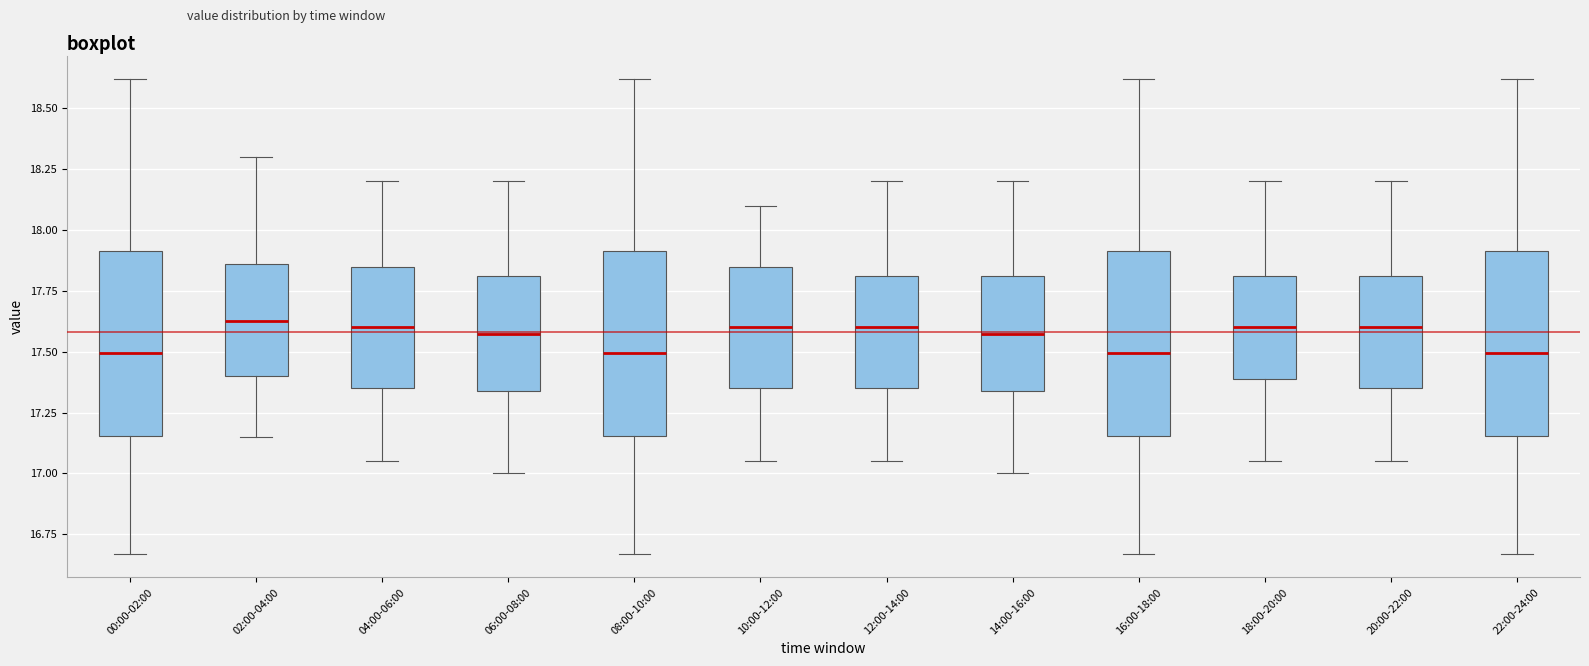

Reading left to right, transcribe this box plot: for each box, give where its median line is, the range the box spans, and where its two whiskers end, as read against the y-axis. The values are not printed on the chart, so give them approximately, as read against the axis.

00:00-02:00: median 17.50, box 17.15 to 17.90, whiskers 16.65 to 18.60
02:00-04:00: median 17.65, box 17.40 to 17.85, whiskers 17.15 to 18.30
04:00-06:00: median 17.60, box 17.35 to 17.85, whiskers 17.05 to 18.20
06:00-08:00: median 17.60, box 17.35 to 17.80, whiskers 17.00 to 18.20
08:00-10:00: median 17.50, box 17.15 to 17.90, whiskers 16.65 to 18.60
10:00-12:00: median 17.60, box 17.35 to 17.85, whiskers 17.05 to 18.10
12:00-14:00: median 17.60, box 17.35 to 17.80, whiskers 17.05 to 18.20
14:00-16:00: median 17.60, box 17.35 to 17.80, whiskers 17.00 to 18.20
16:00-18:00: median 17.50, box 17.15 to 17.90, whiskers 16.65 to 18.60
18:00-20:00: median 17.60, box 17.40 to 17.80, whiskers 17.05 to 18.20
20:00-22:00: median 17.60, box 17.35 to 17.80, whiskers 17.05 to 18.20
22:00-24:00: median 17.50, box 17.15 to 17.90, whiskers 16.65 to 18.60